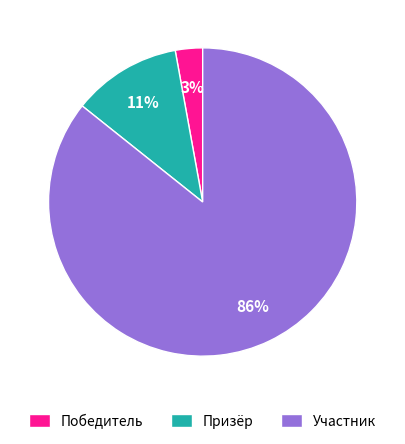

Rank the categories by value from lowest to highest.

Победитель, Призёр, Участник